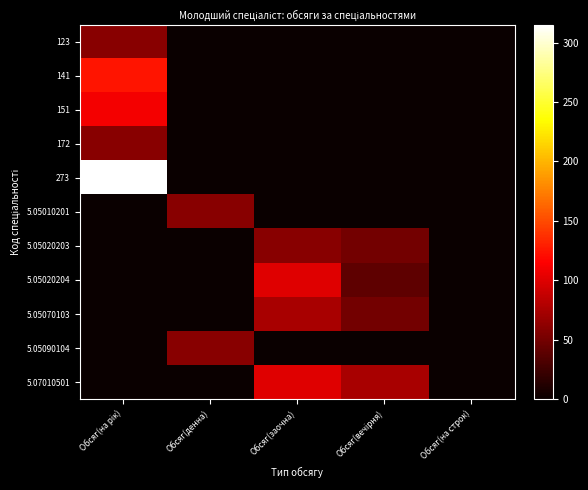

Rank the series by their maximum value, from lowest to highest.

123, 172, 5.05010201, 5.05020203, 5.05090104, 5.05070103, 5.05020204, 5.07010501, 151, 141, 273